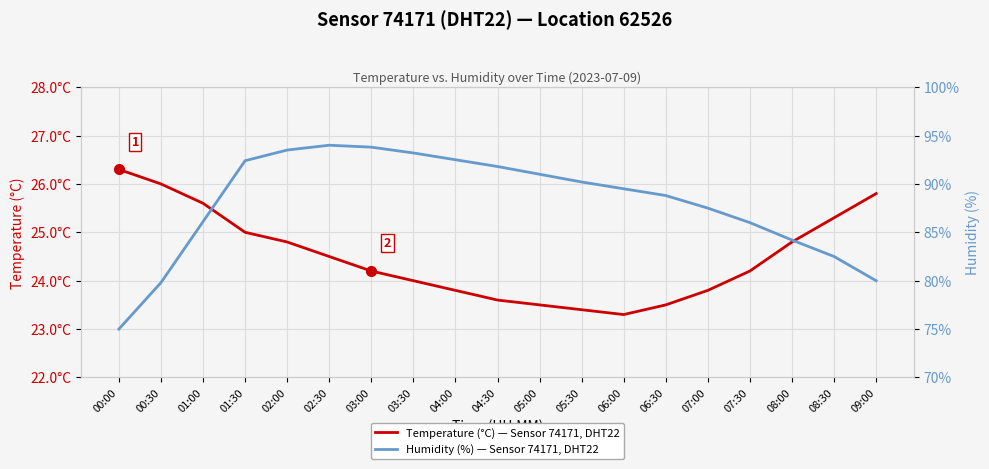

Rank the categories by Temperature (°C) — Sensor 74171, DHT22 value from highest to lowest.

00:00, 00:30, 09:00, 01:00, 08:30, 01:30, 02:00, 08:00, 02:30, 03:00, 07:30, 03:30, 04:00, 07:00, 04:30, 05:00, 06:30, 05:30, 06:00